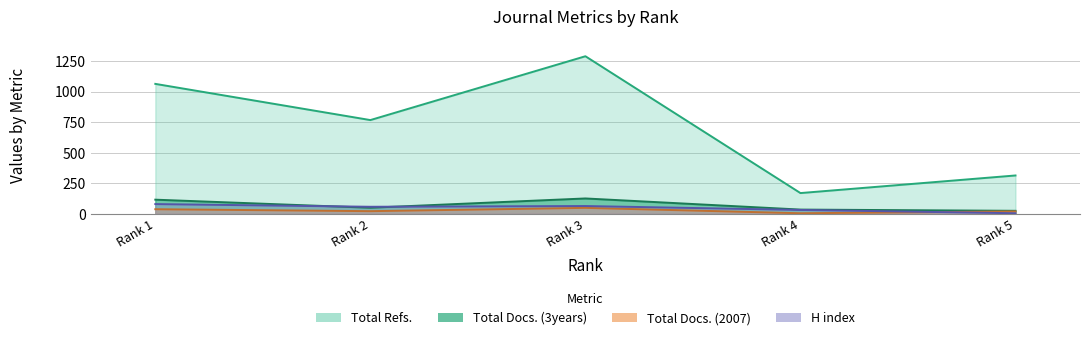

What are all the series names shown in the legend?

H index, Total Docs. (2007), Total Docs. (3years), Total Refs.